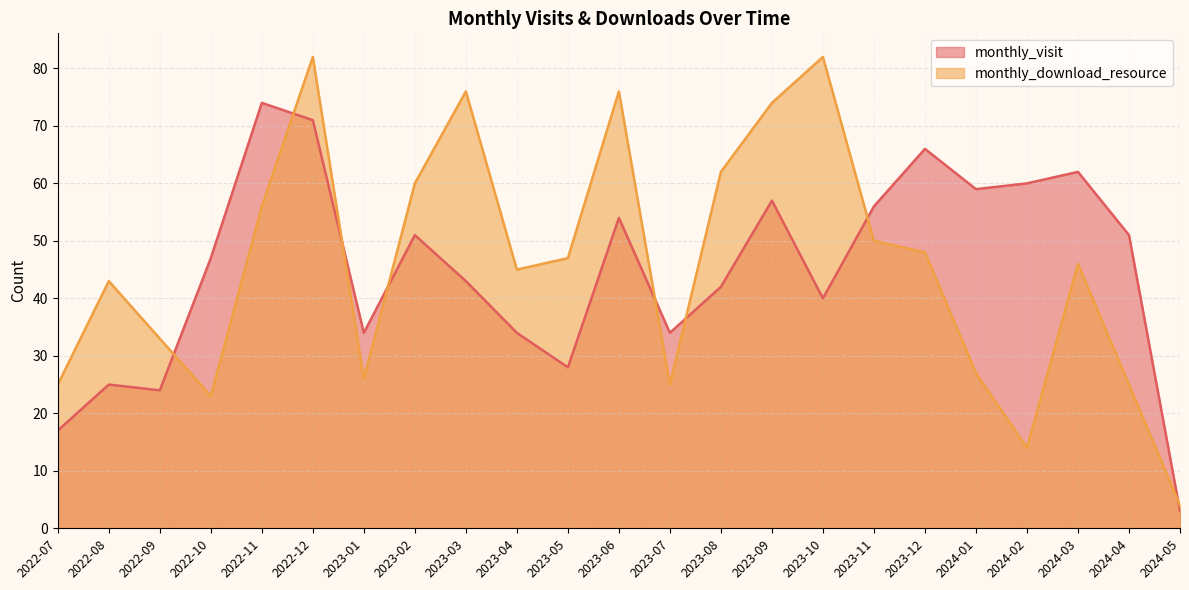

What is the minimum value for monthly_download_resource?

4